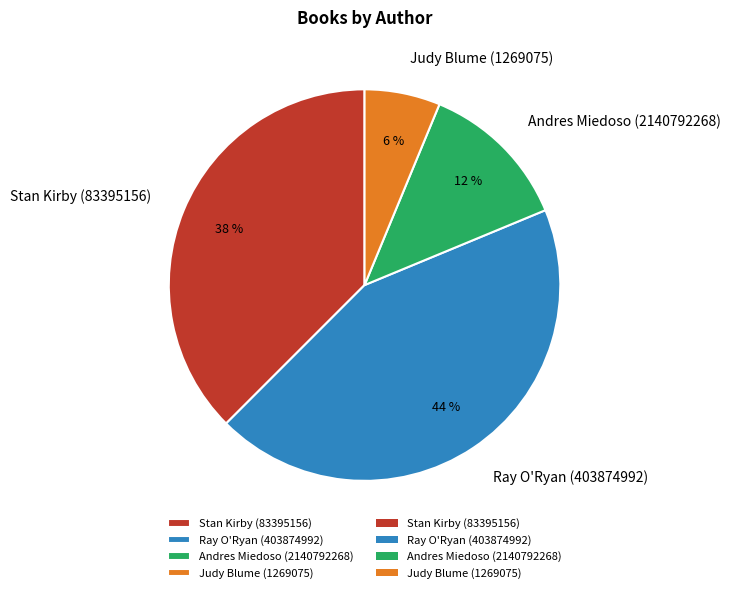

Rank the categories by value from lowest to highest.

Judy Blume (1269075), Andres Miedoso (2140792268), Stan Kirby (83395156), Ray O'Ryan (403874992)